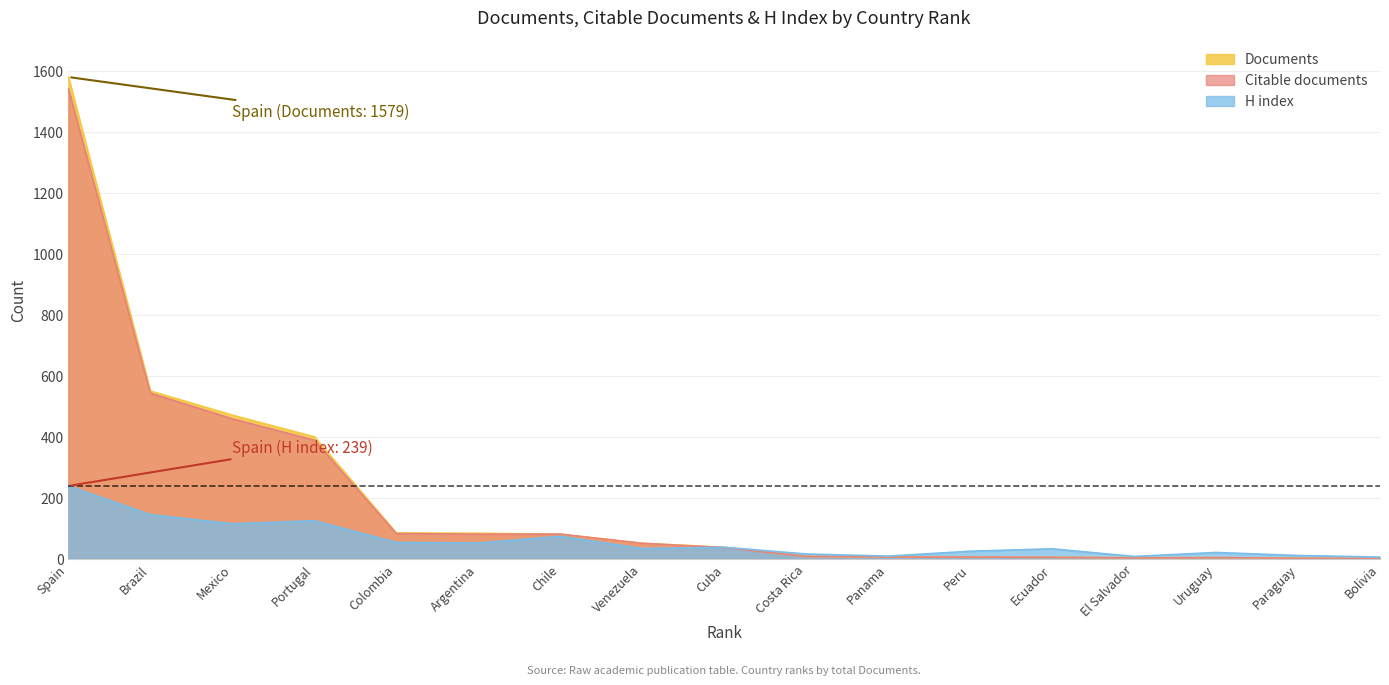

How many lines are shown in the chart?

3